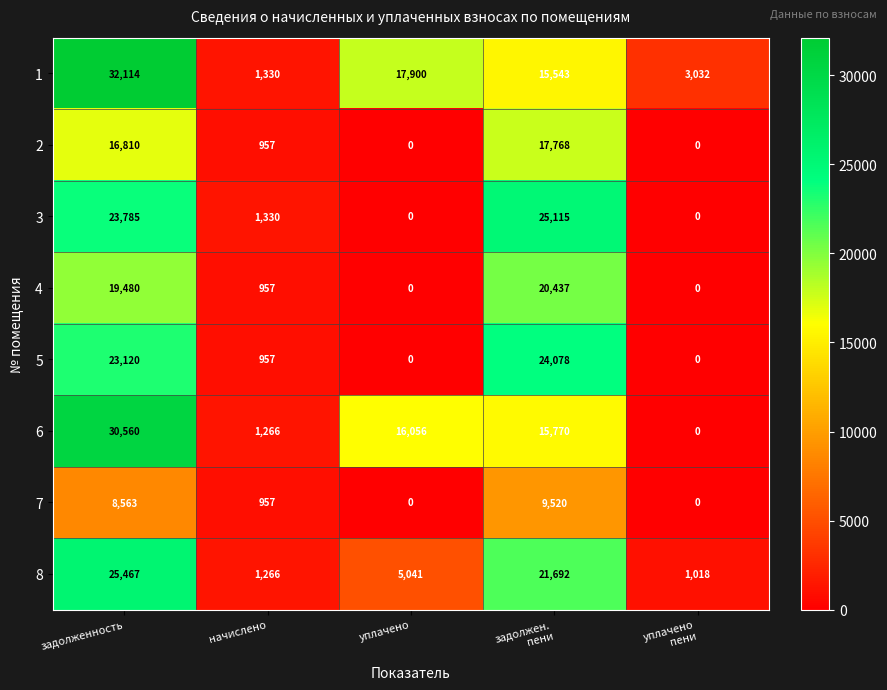

What is the spread (max minus min) of values at уплачено
пени?

3032